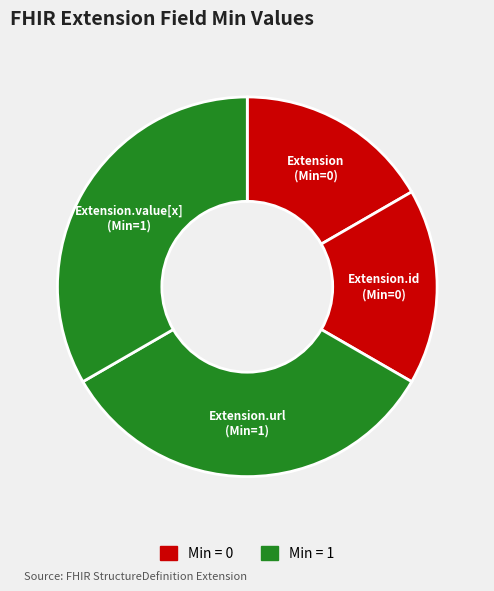

How many segments does this pie chart have?

4